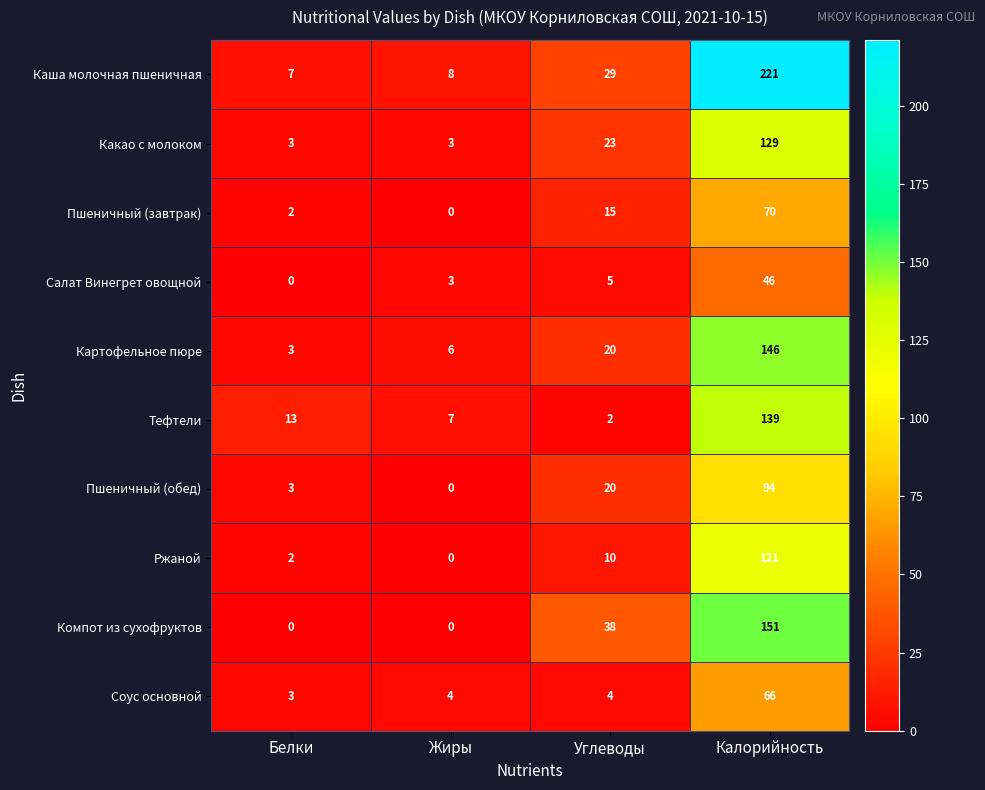

Between Белки and Жиры, which series saw the biggest shift?

Тефтели